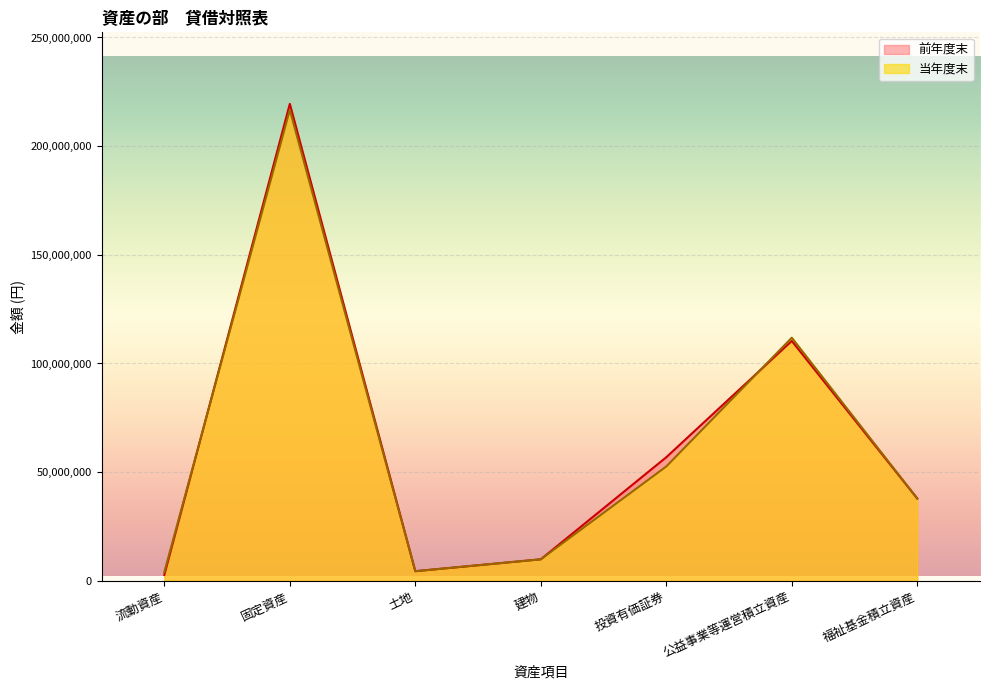

Is it true that 前年度末 equals 14133182 at 建物?

False